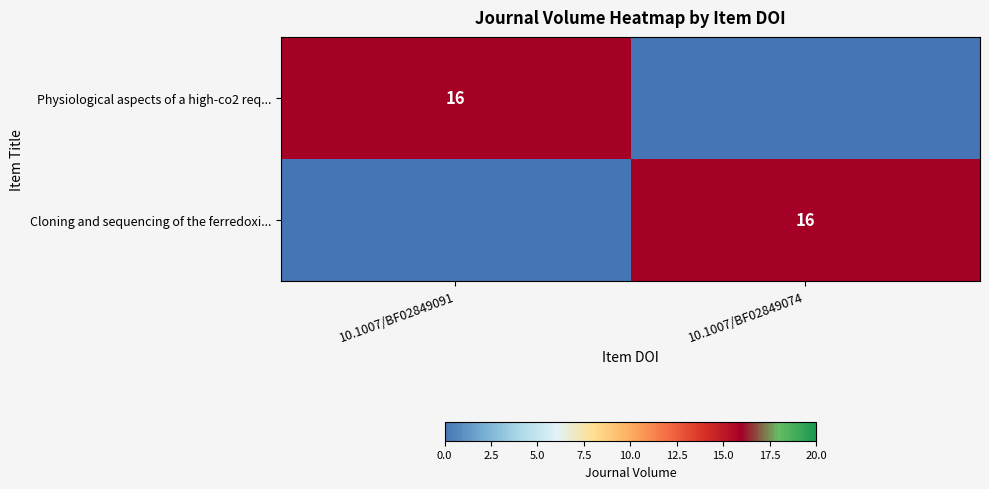

The Physiological aspects of a high-co2 req... series shows 29 at 10.1007/BF02849091. True or false?

False